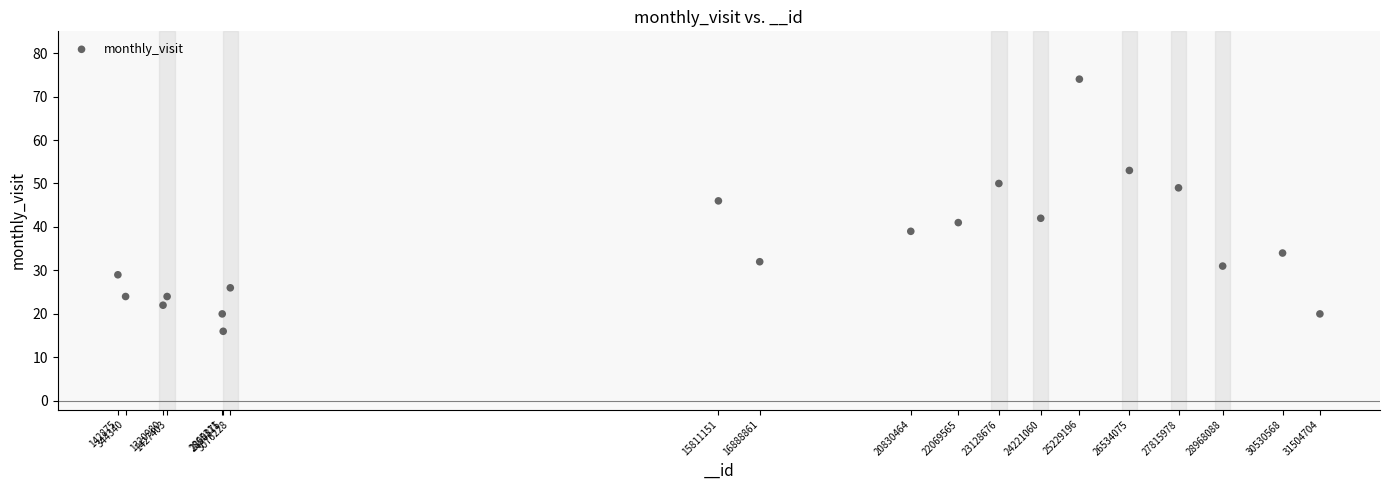

What is the range of X values (max minus min)?

31361829